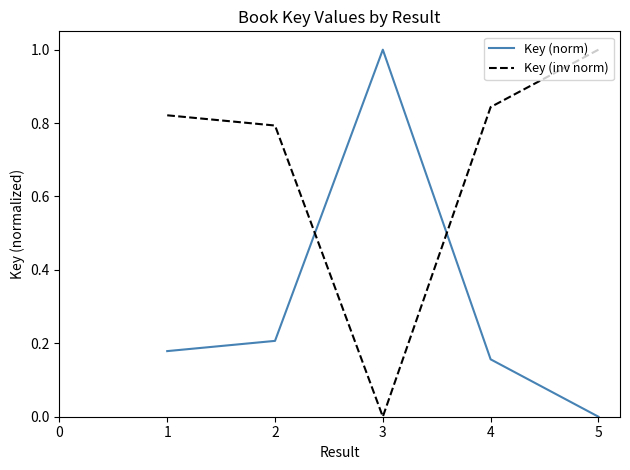

Is it true that Key (norm) equals 0.5 at 3?

False